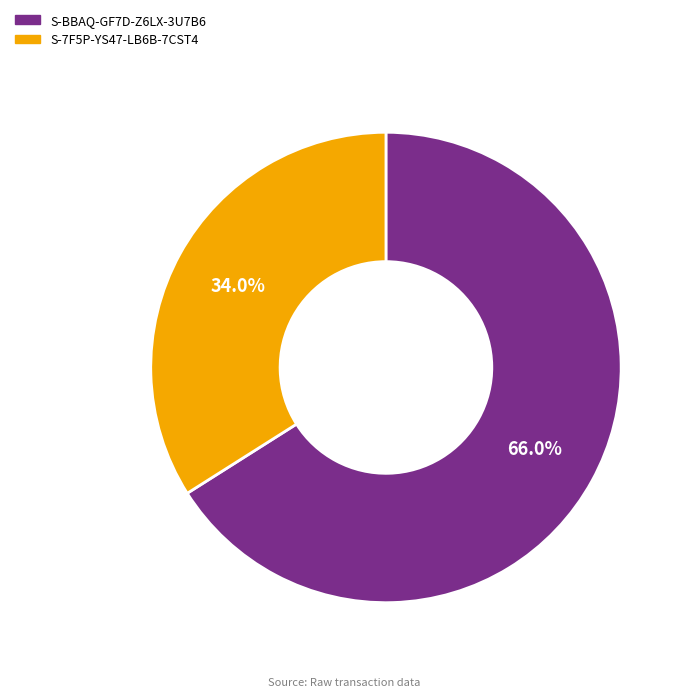

Which slice represents more than half of the pie?

S-BBAQ-GF7D-Z6LX-3U7B6